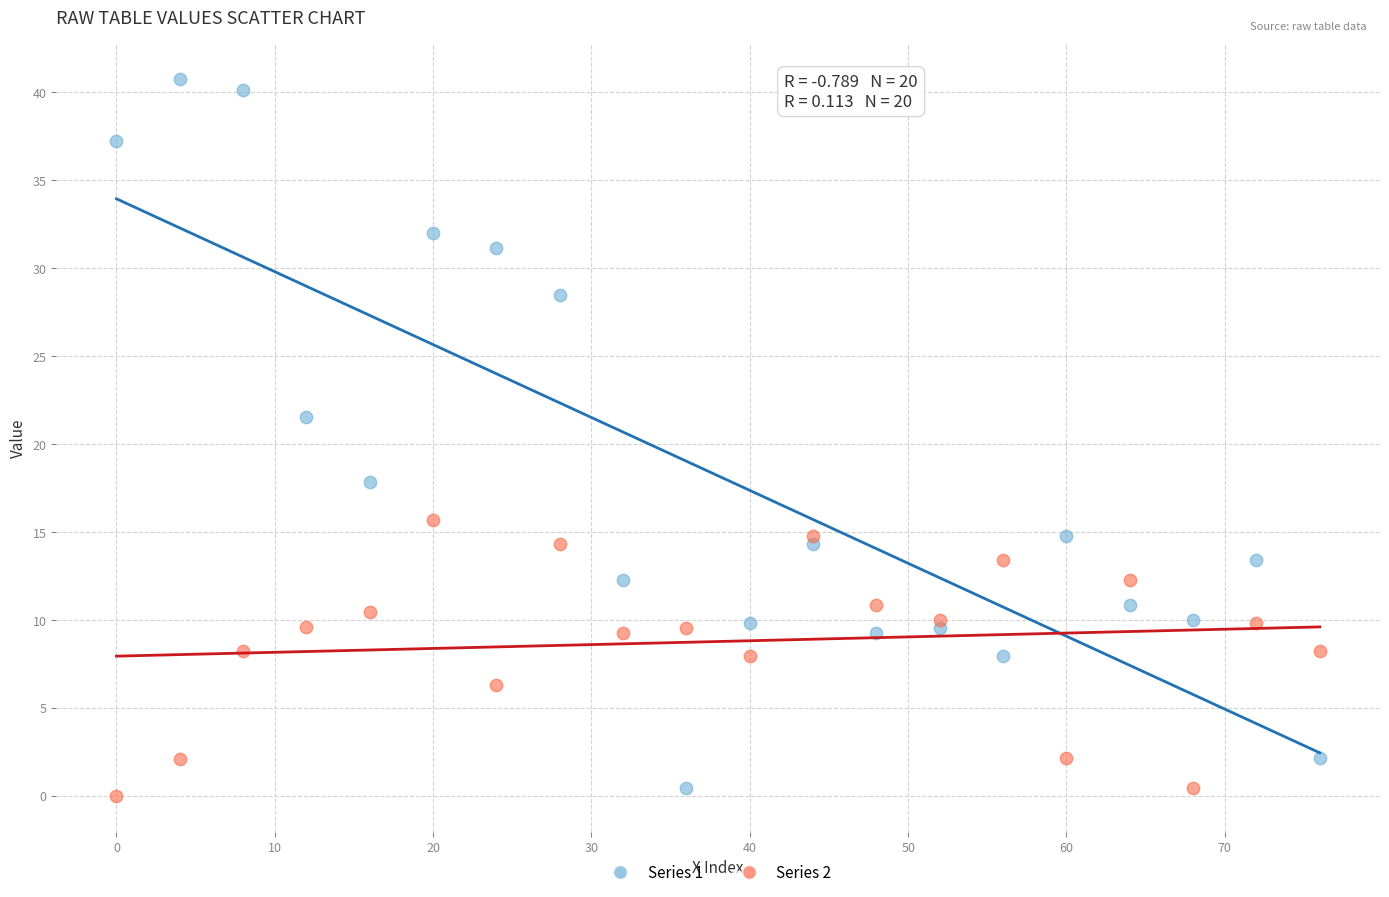

Across all series, what Y value is closest to 20?

21.5